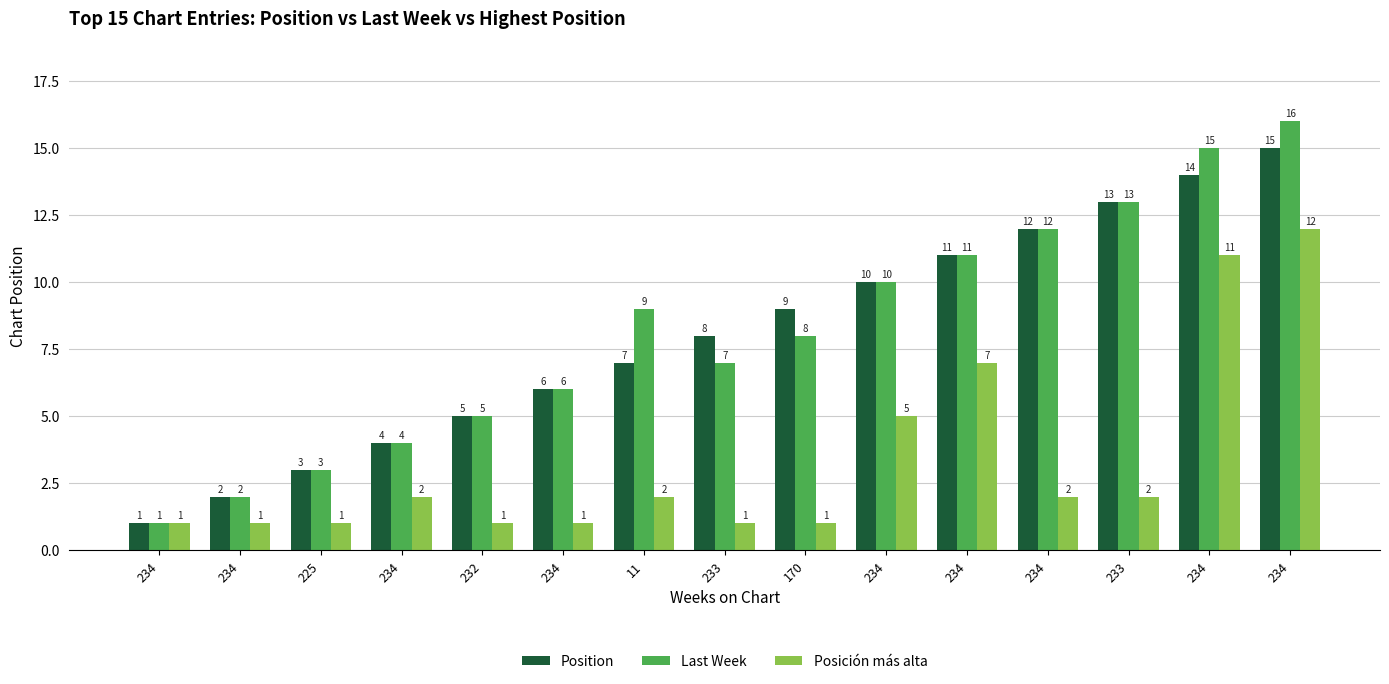

The Posición más alta series shows 2 at 234. True or false?

False